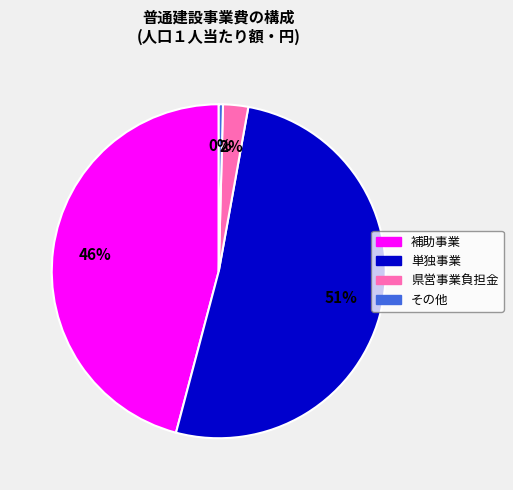

The 単独事業 slice represents 61% of the pie. True or false?

False